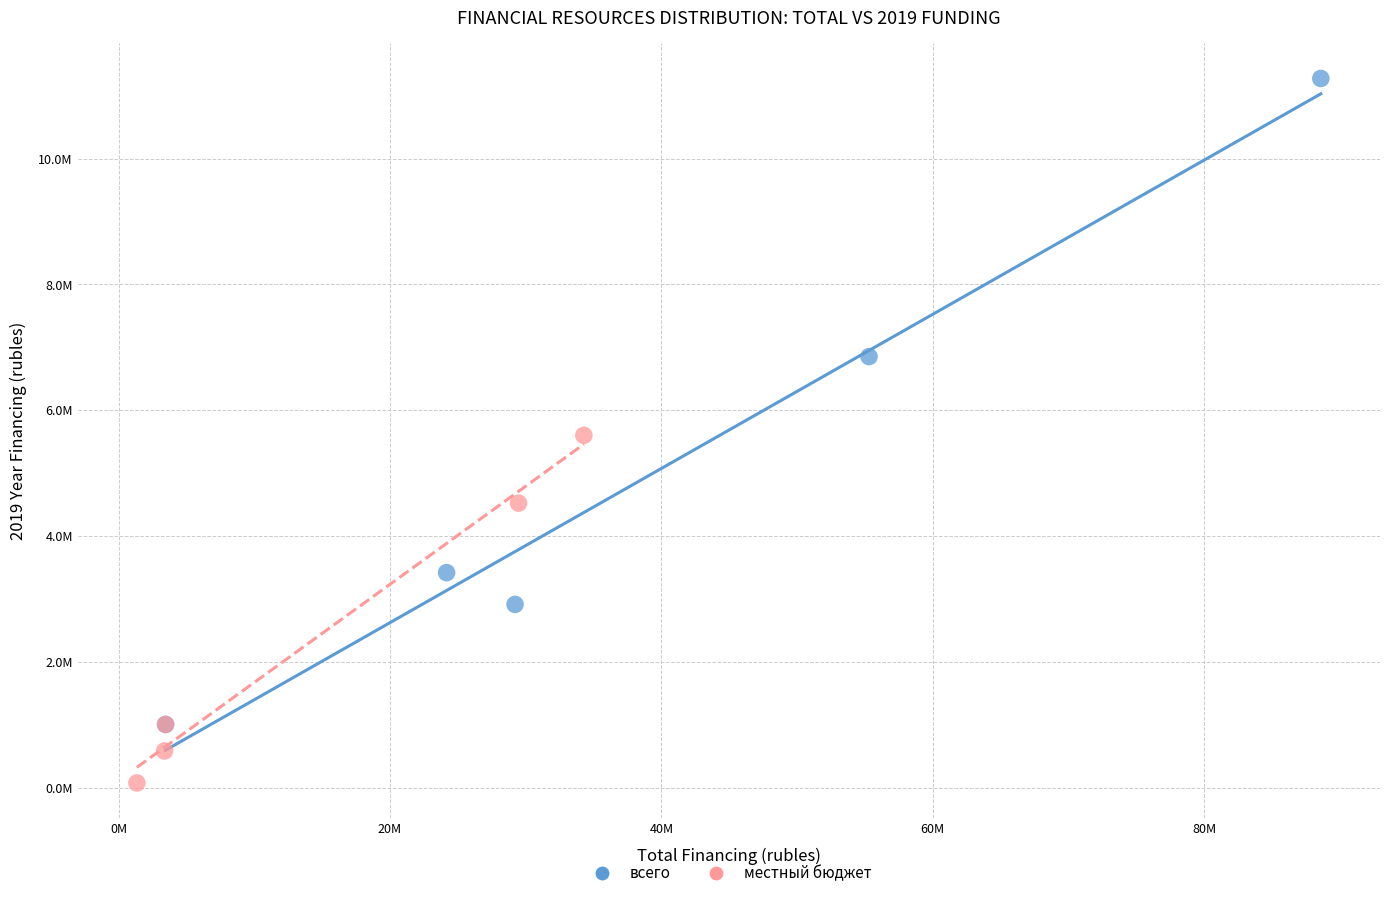

Which series contains the highest Y value?

всего